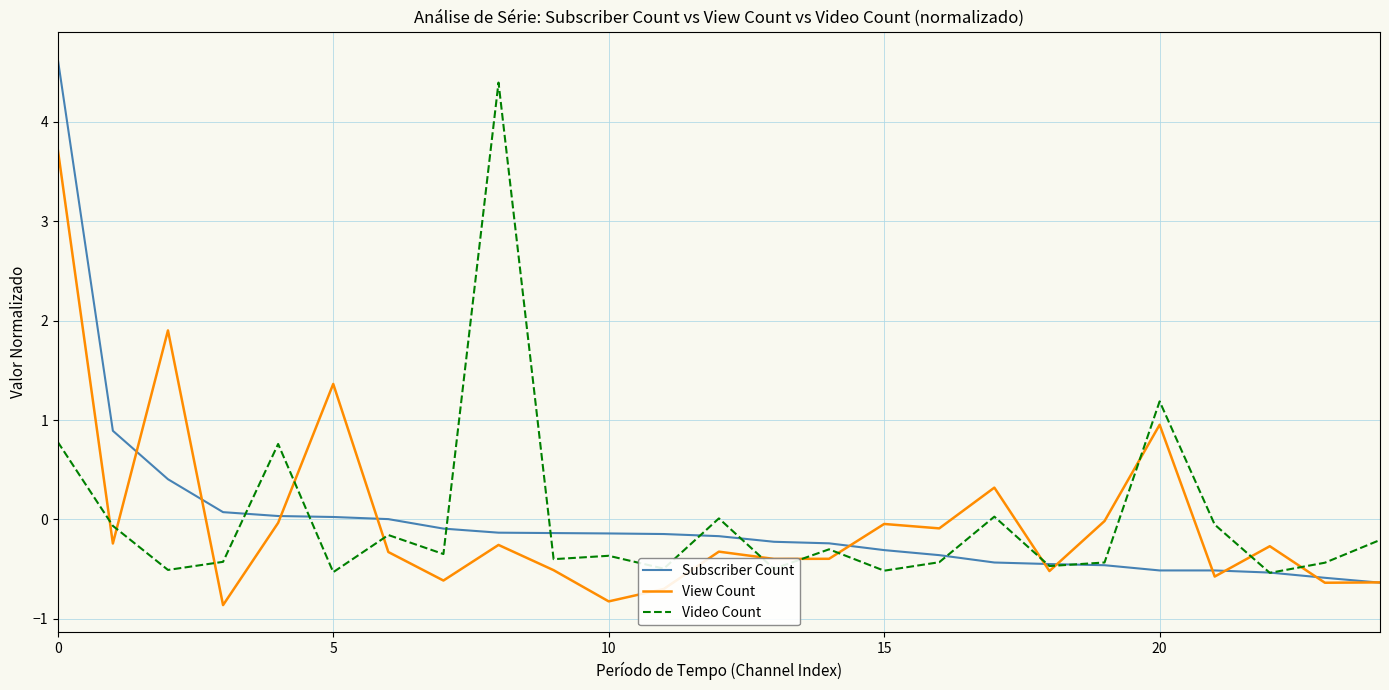

What is the maximum value shown in the chart?

4.6